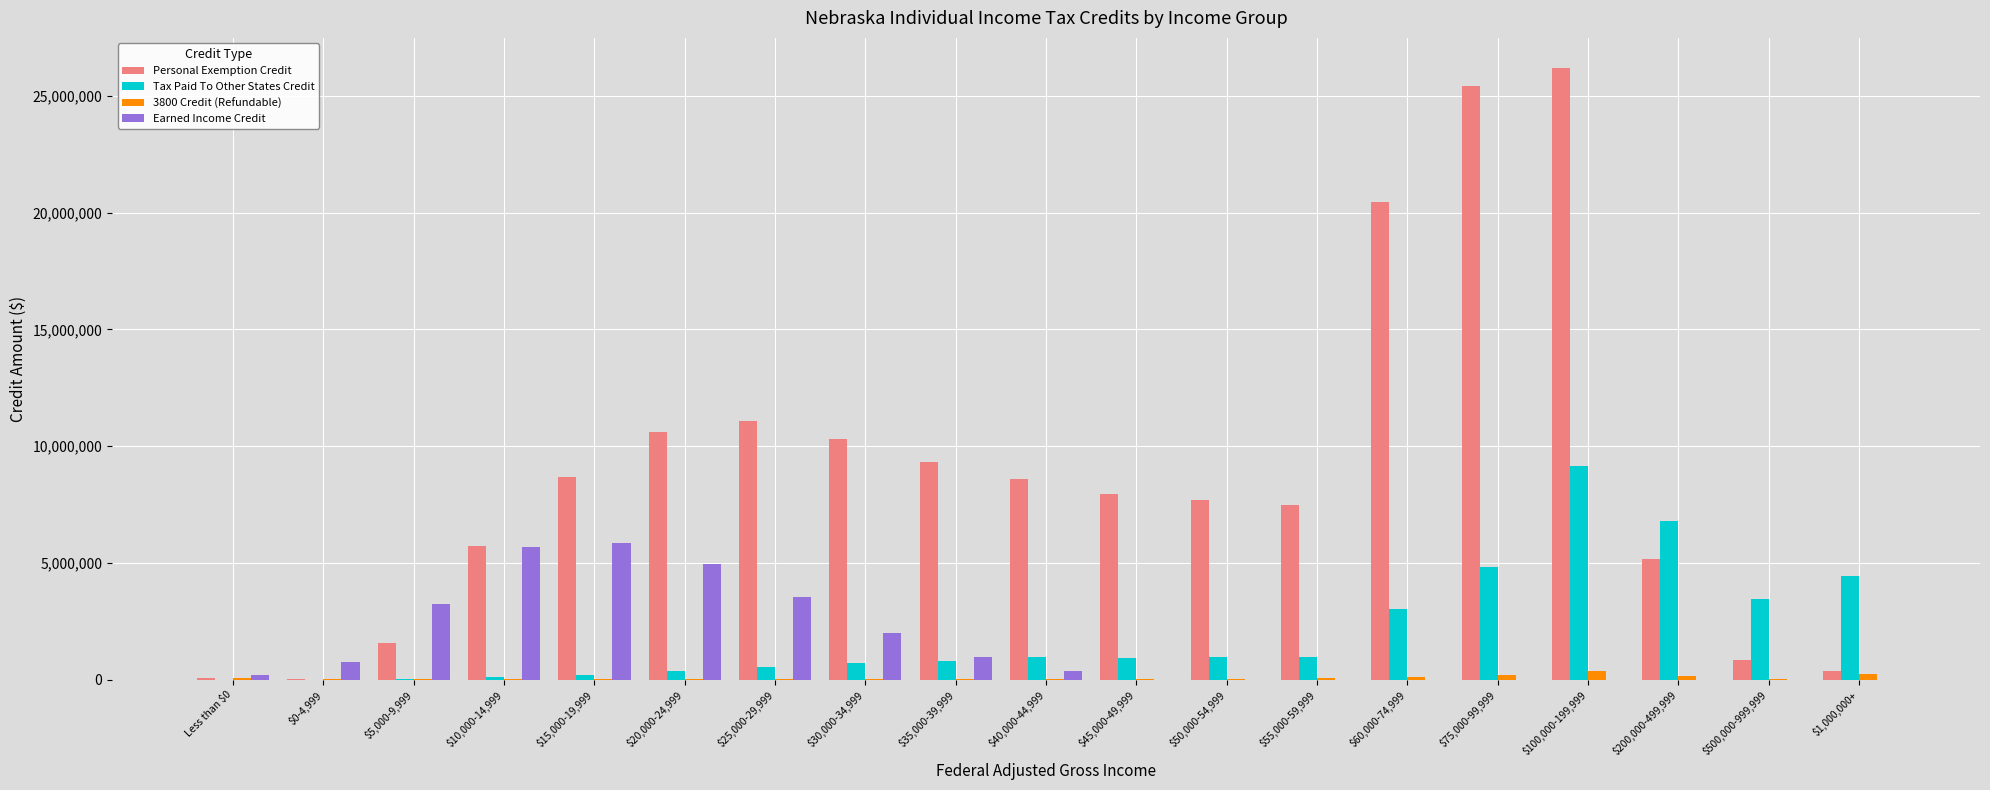

At which category is the sum across all series the highest?

$100,000-199,999